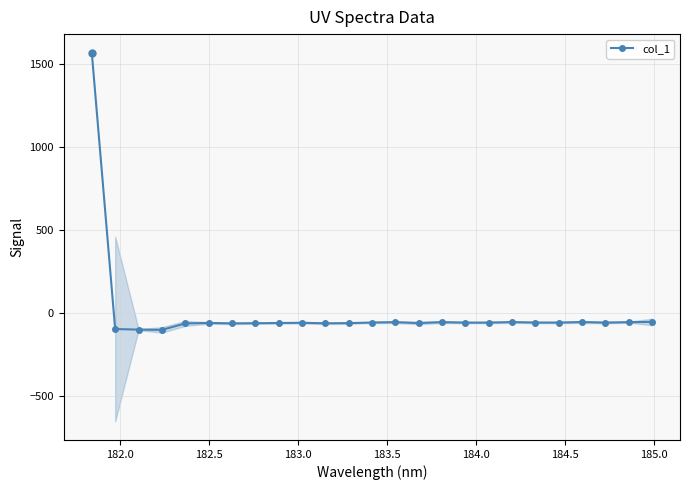

True or false: col_1 has more than 1 points higher than both neighbors.

True